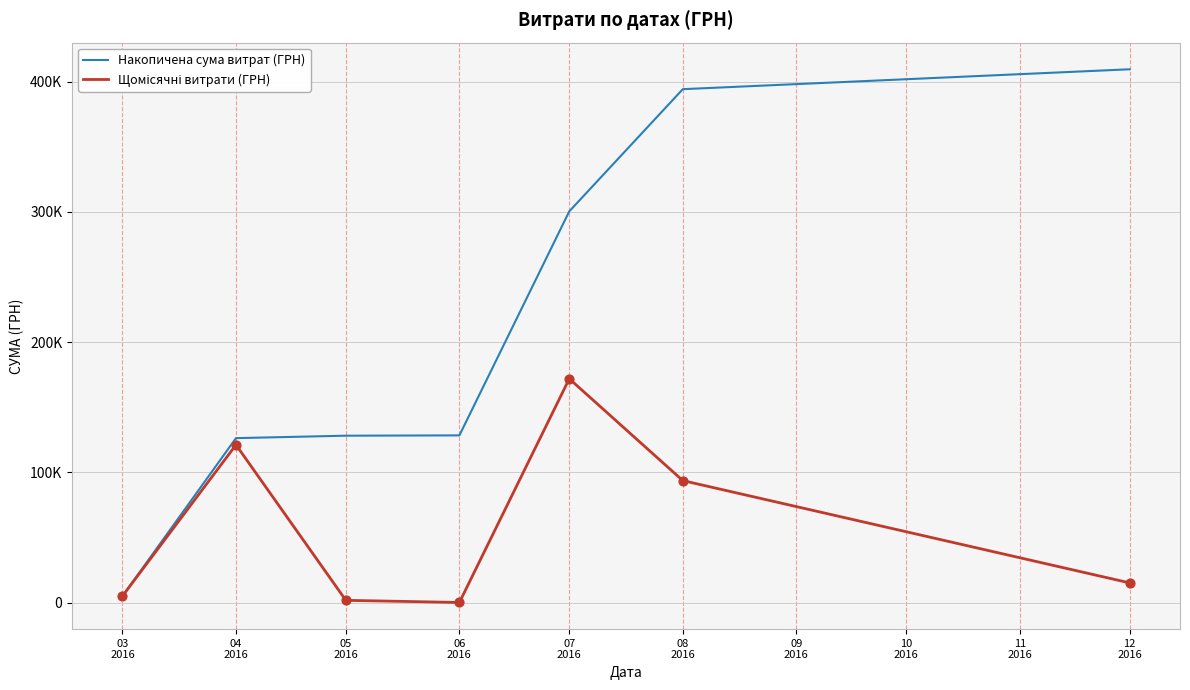

What is the total value across all series at 03
2016?

10277.9